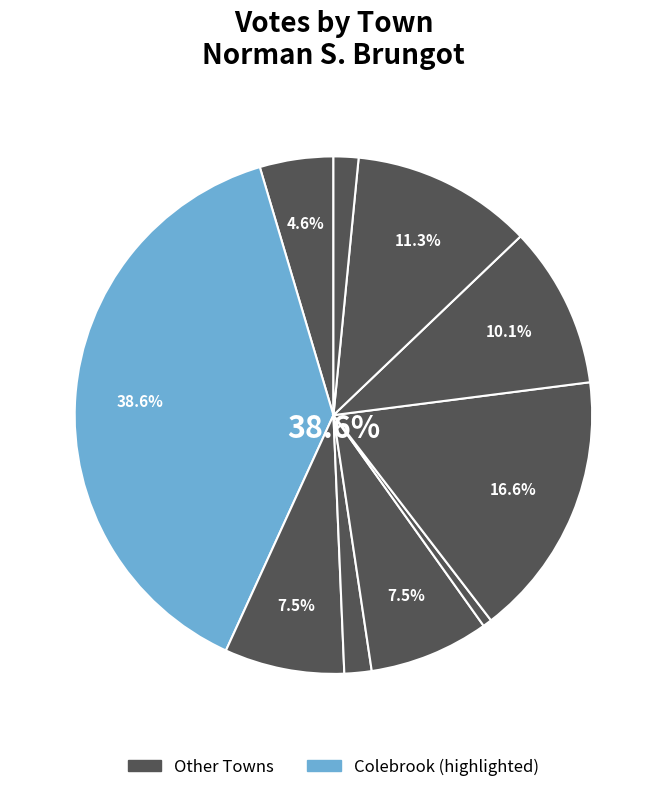

What percentage is the Stratford slice, to the nearest percent?

11%